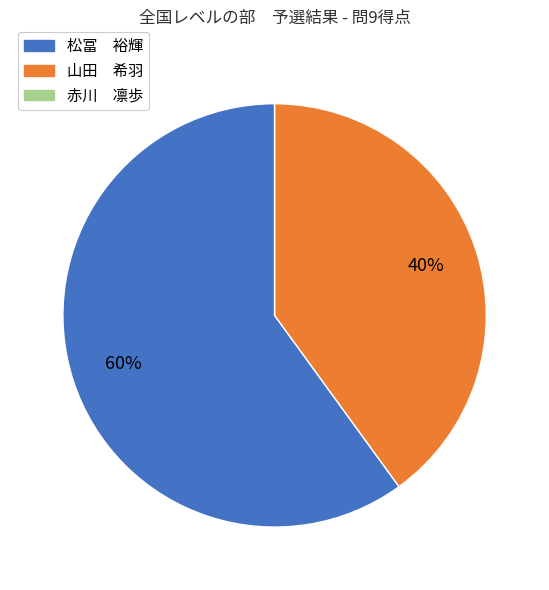

To the nearest percent, what portion does 松冨 裕輝 represent?

60%